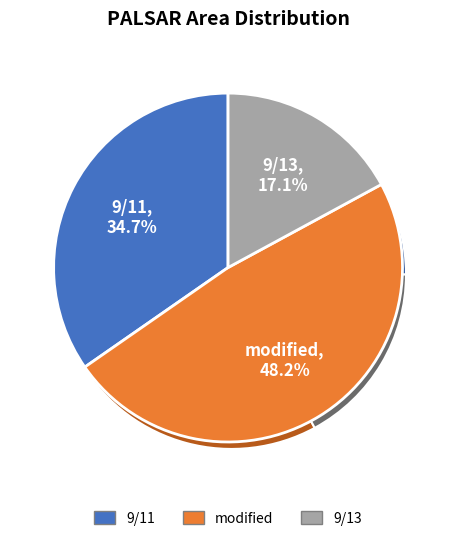

To the nearest percent, what percentage of the pie is 9/13?

17%